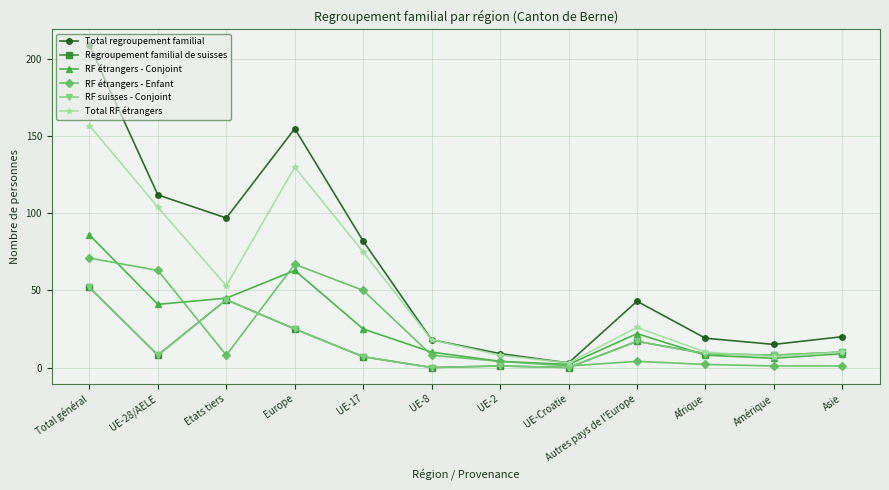

What is the average value of the RF étrangers - Conjoint series?

27